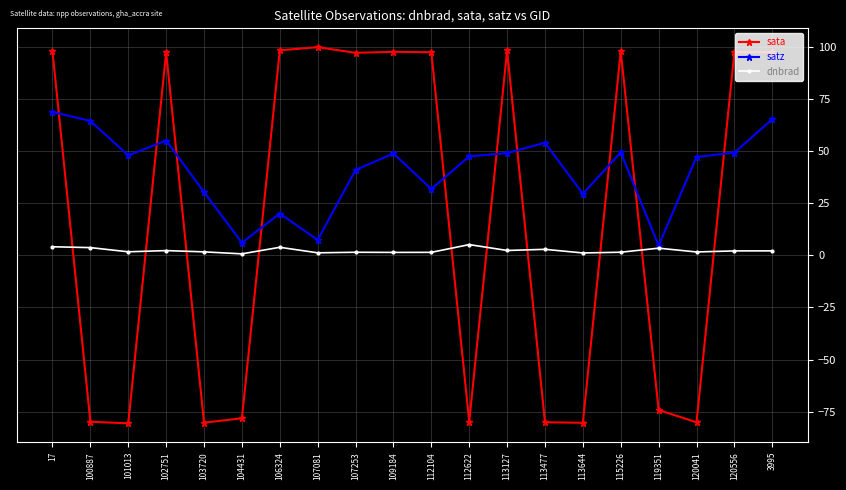

Does the chart have visible grid lines?

Yes